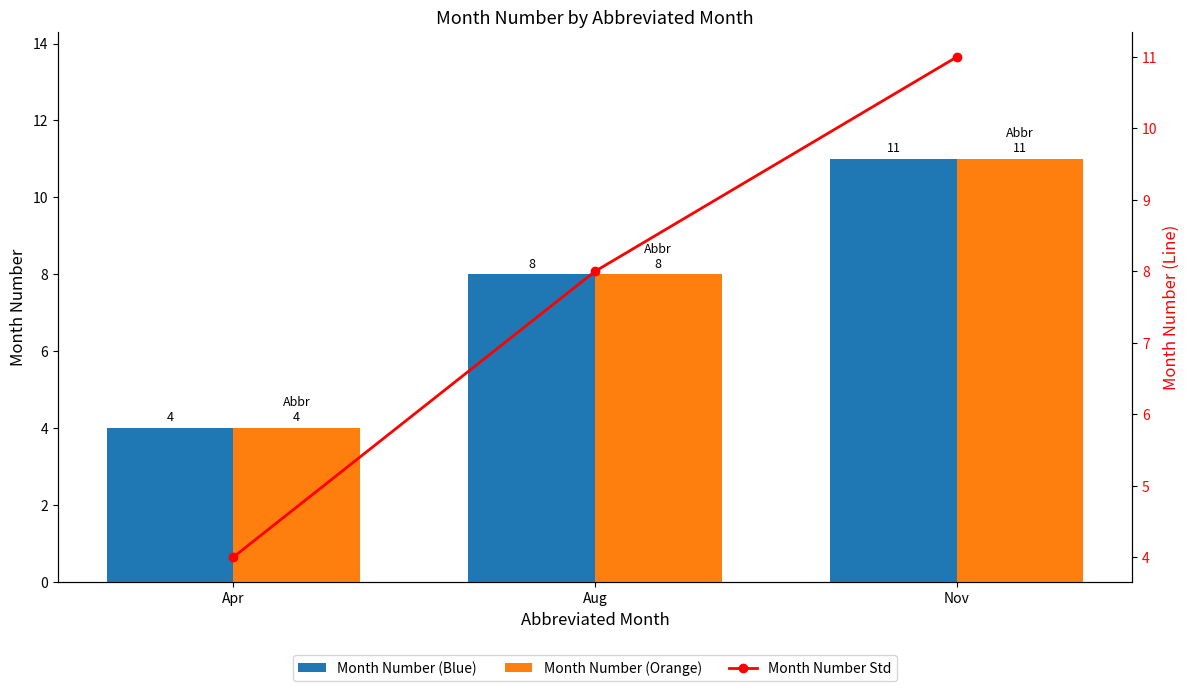

List the series in order of their peak value, lowest first.

Month Number (Blue), Month Number (Orange), Month Number Std